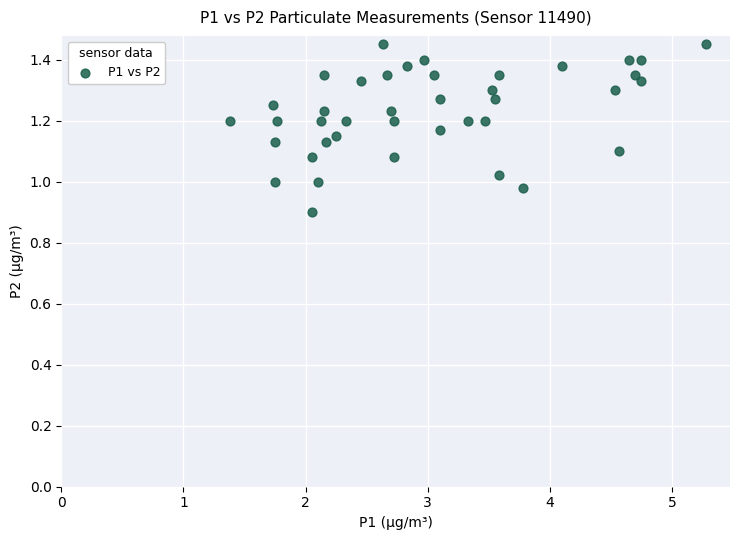

What is the range of X values (max minus min)?

3.9